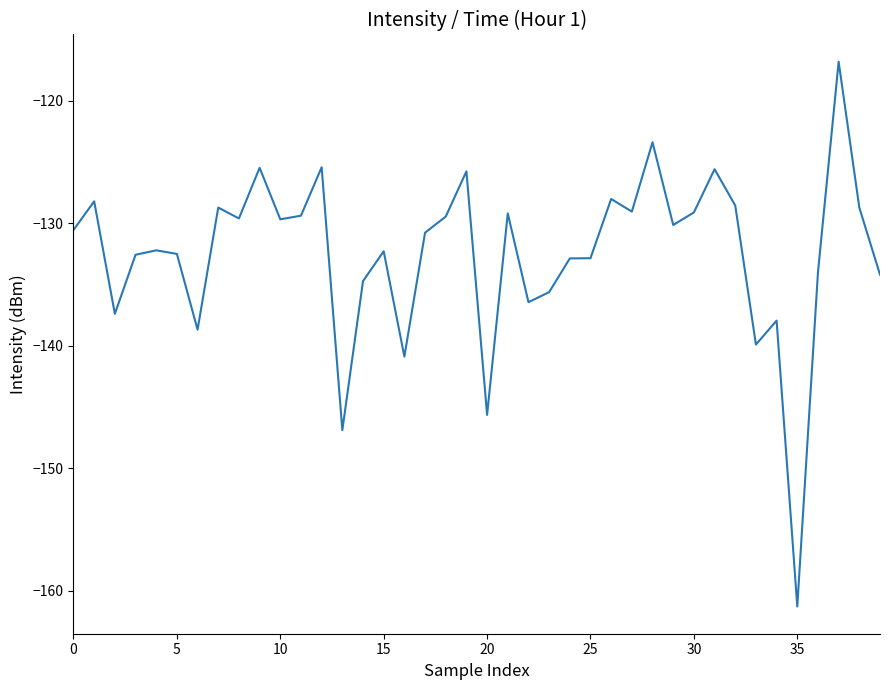

What is the minimum value shown in the chart?

-161.3